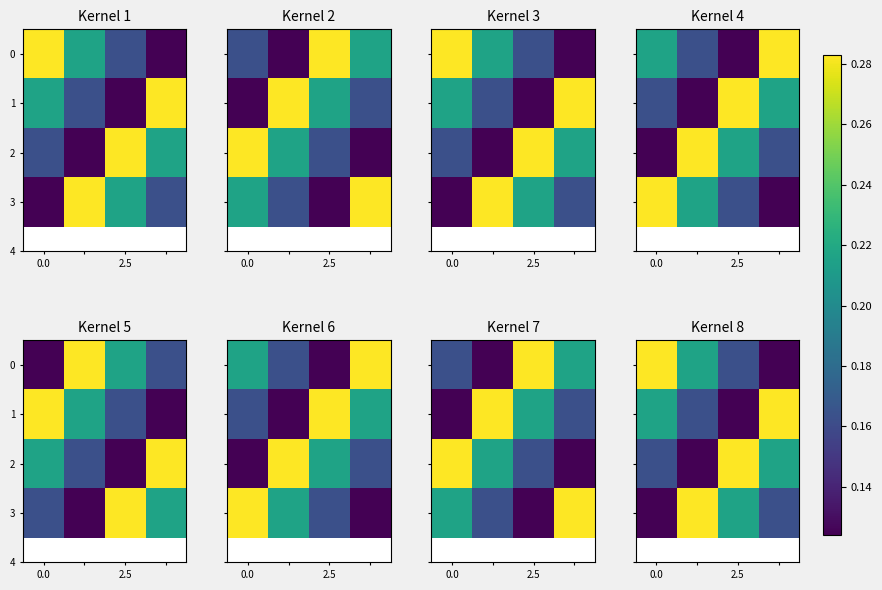

What is the difference between the second highest and minimum values in the 0 series?

0.1